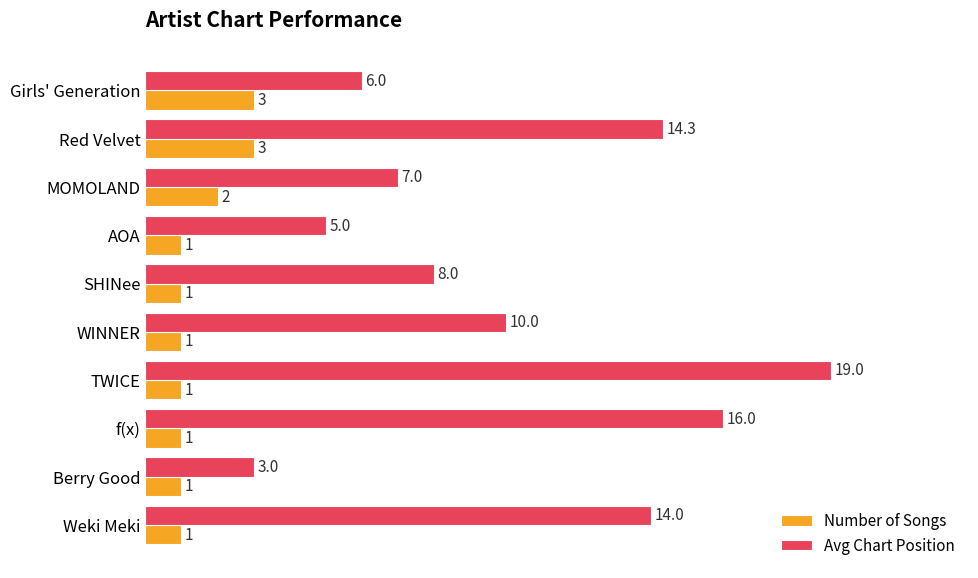

True or false: Avg Chart Position has a value of 19.0 at TWICE.

True